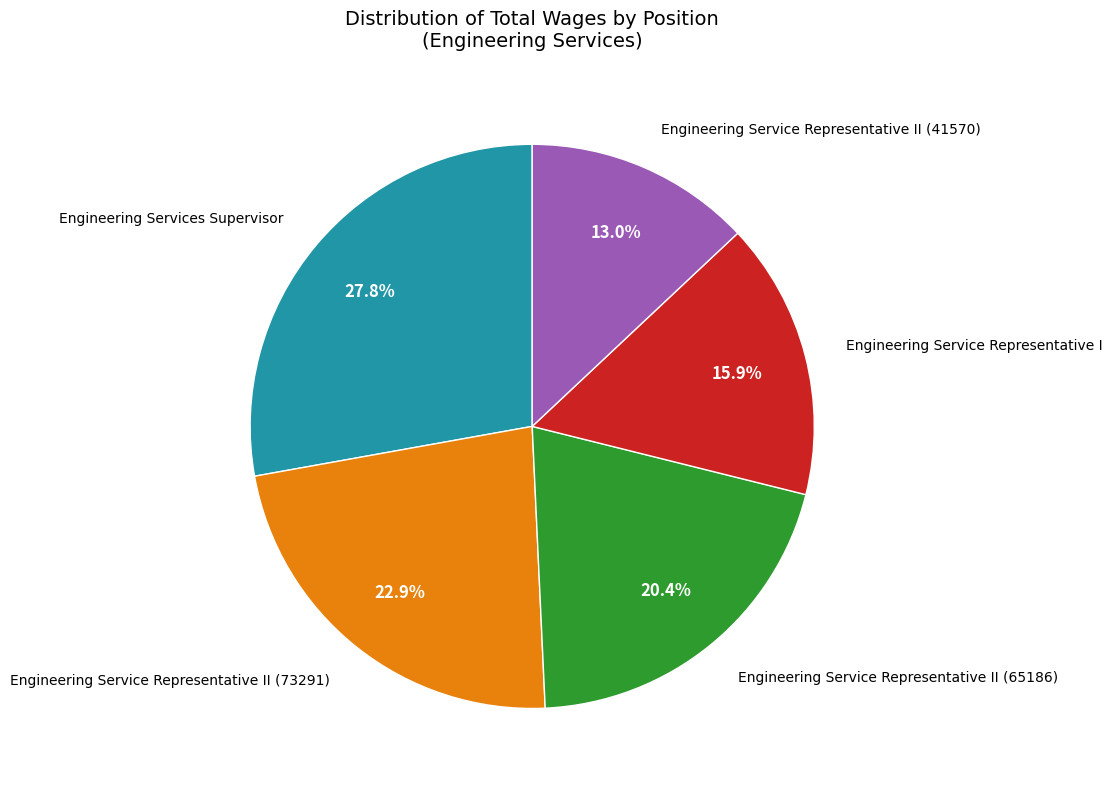

True or false: Engineering Service Representative II (41570) accounts for 25% of the total.

False